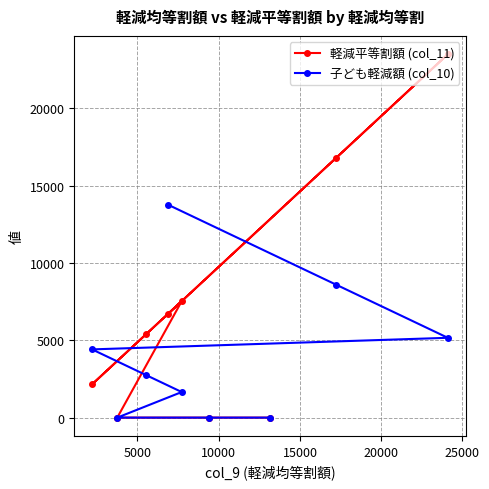

List the series in order of their overall mean, lowest first.

子ども軽減額 (col_10), 軽減平等割額 (col_11)